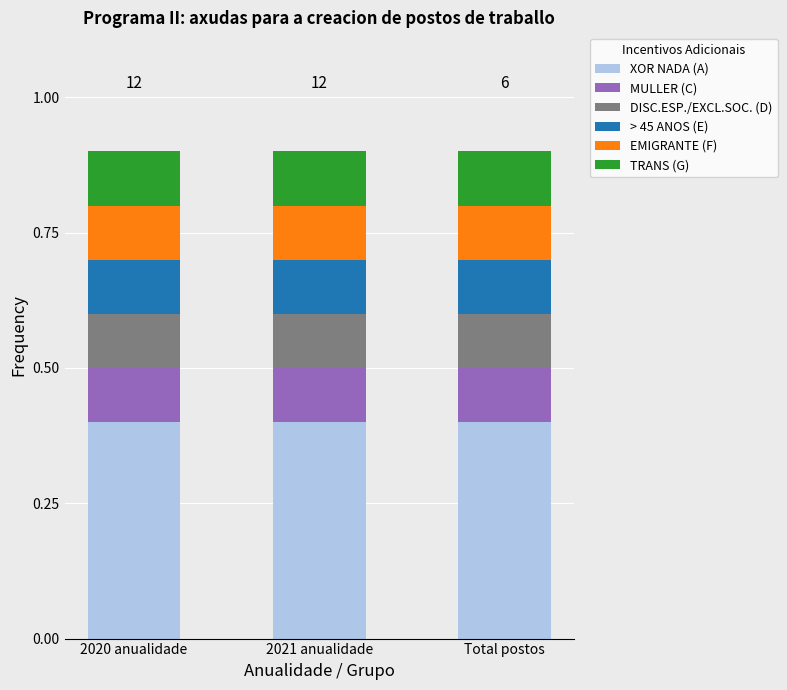

What is the total value across all series at 2021 anualidade?

0.9